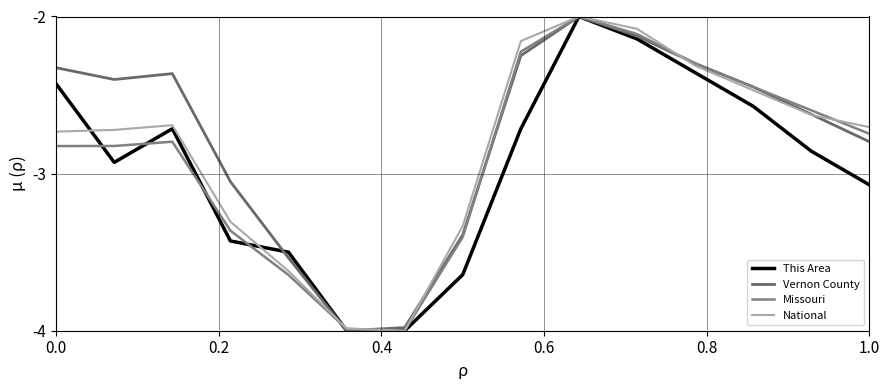

Does the chart have visible grid lines?

Yes